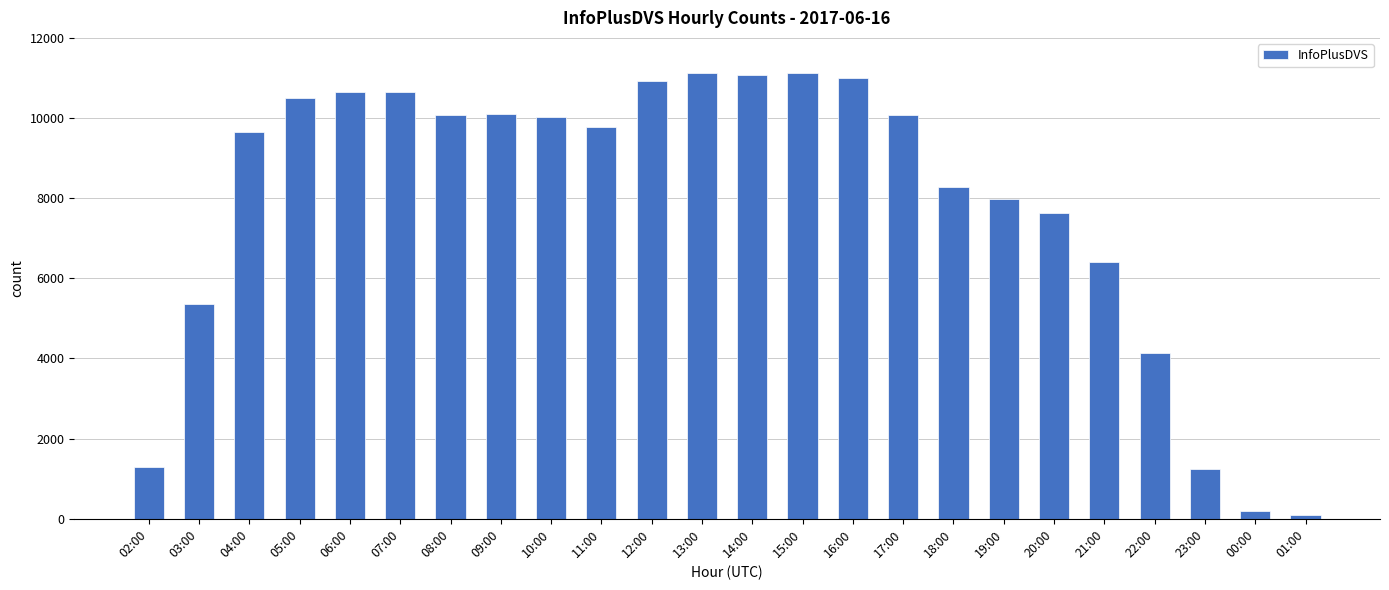

Count the number of categories in the chart.

24